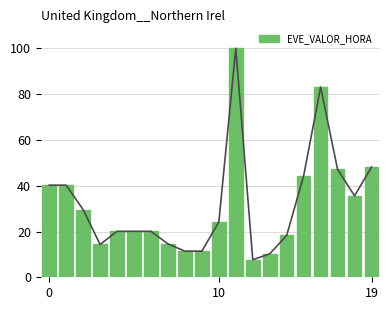

What is the minimum value shown in the chart?

7.7